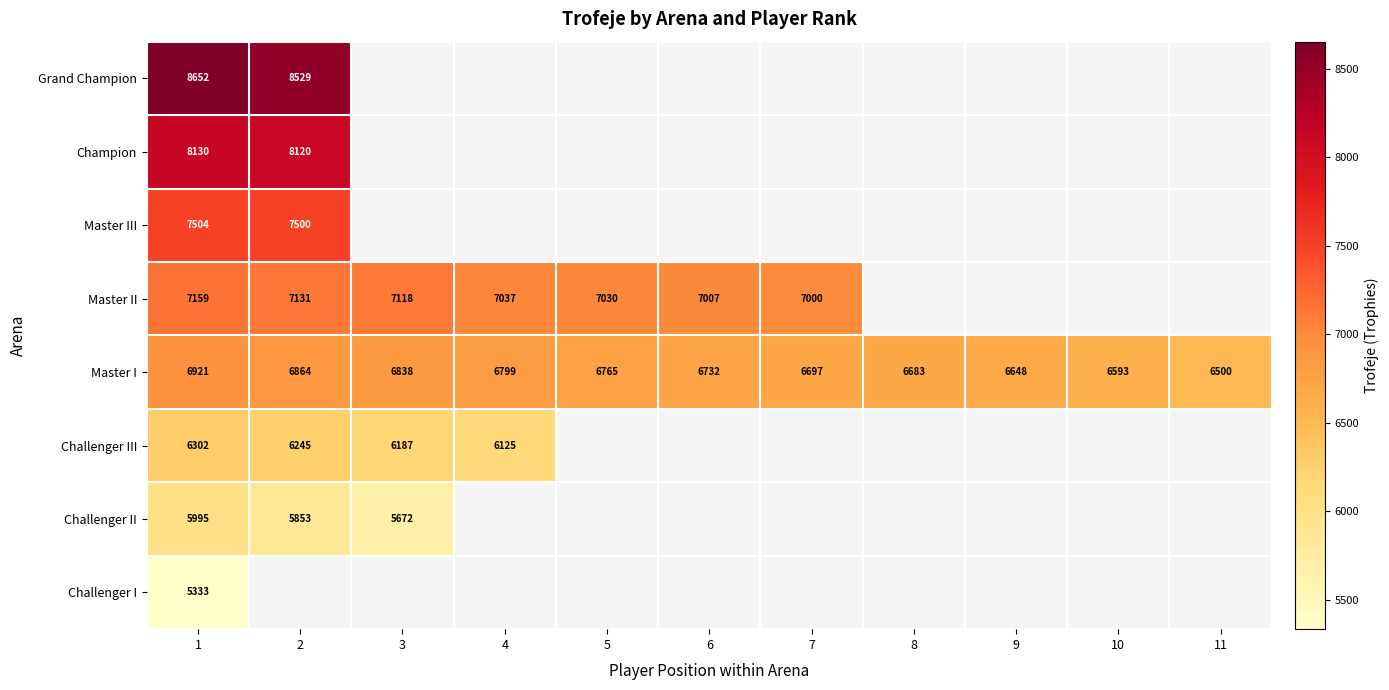

What is the total value across all series at 1?

55996